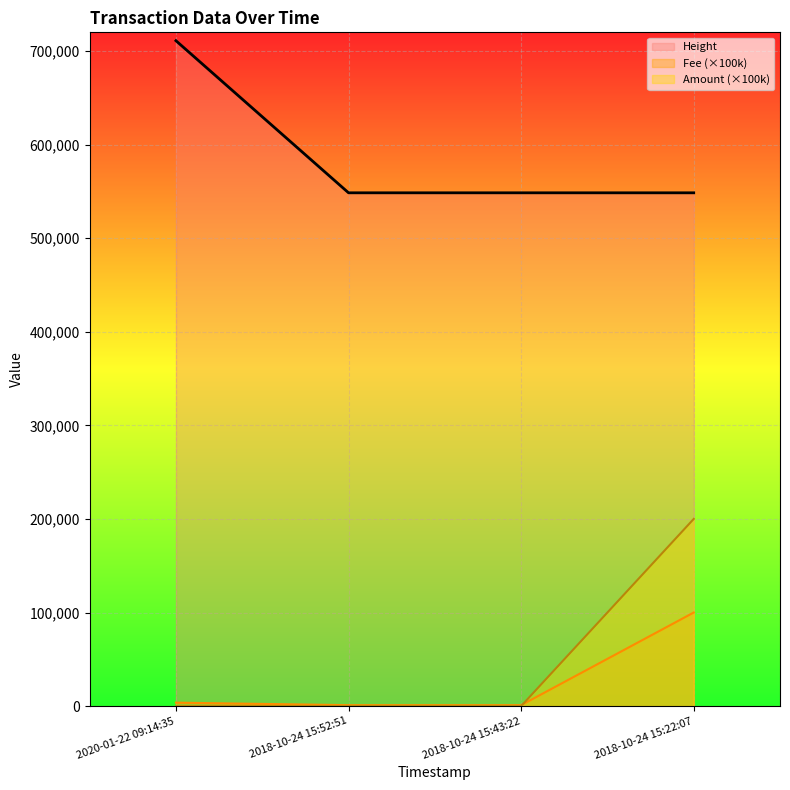

True or false: Amount and Height intersect in this chart.

False